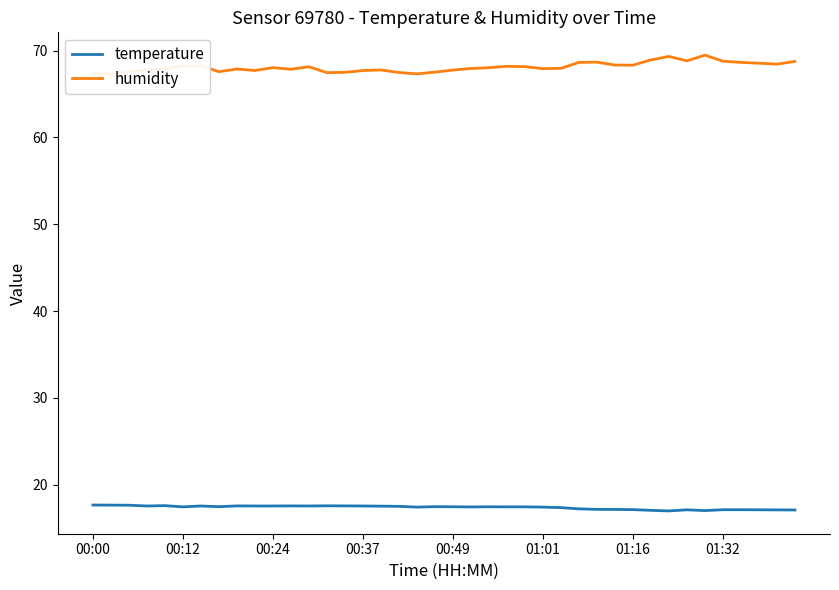

Rank the series by their average value, from lowest to highest.

temperature, humidity